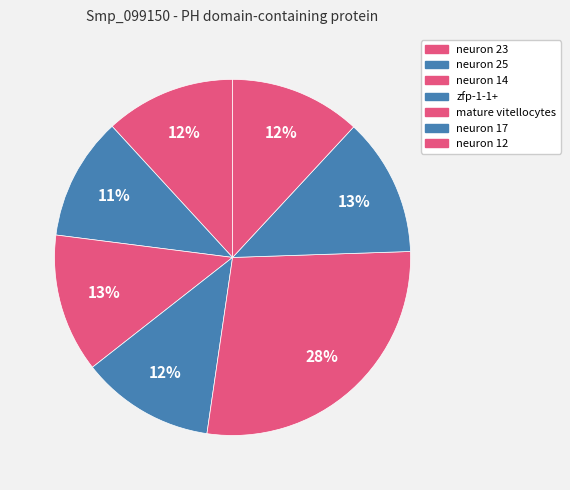

Which category has the biggest portion of the pie?

mature vitellocytes